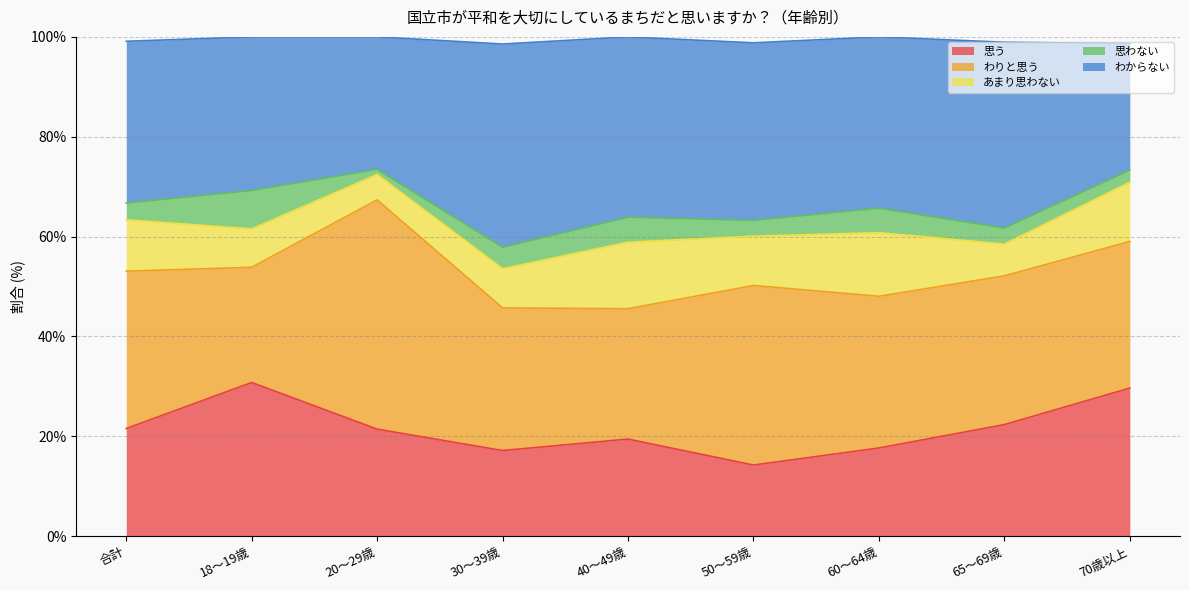

Does the chart display data point markers on the line(s)?

No